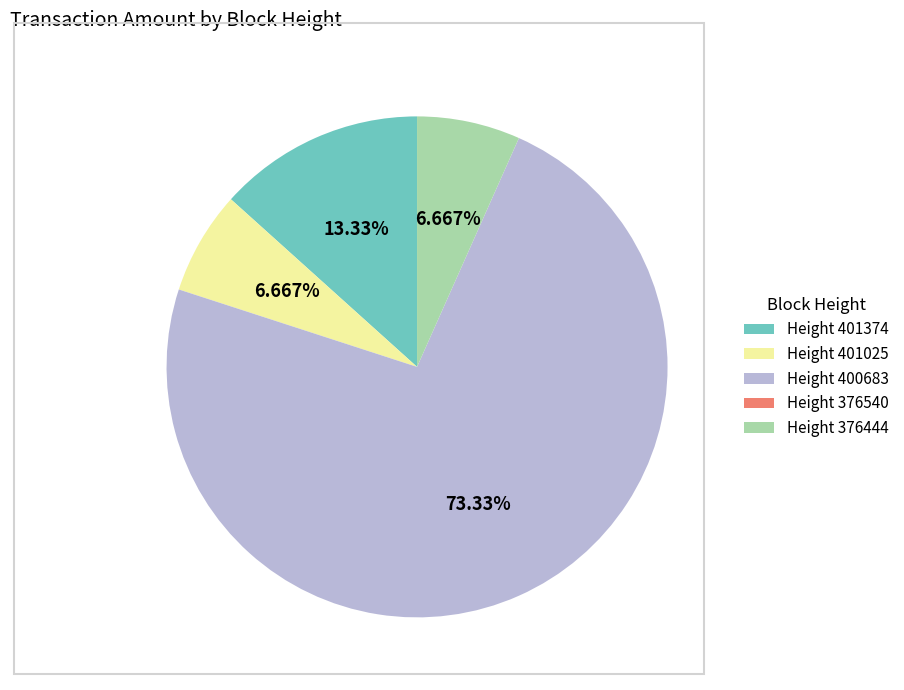

Does Height 400683 account for over 50% of the chart?

Yes